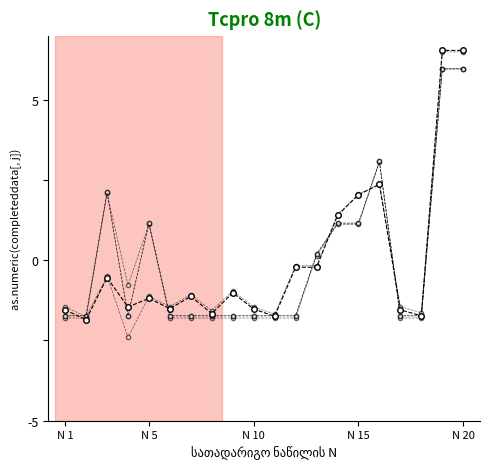

Does the chart have visible grid lines?

No